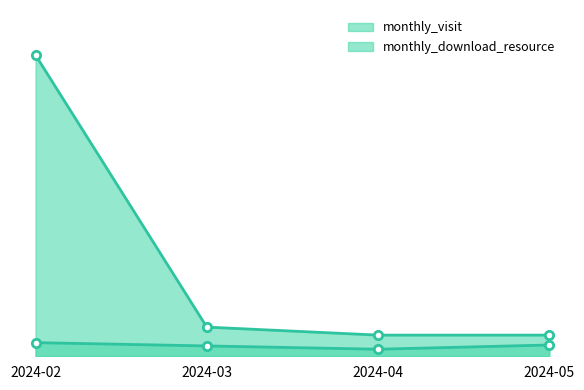

Read the monthly_visit_line value at 2024-05, to the nearest 10.

40